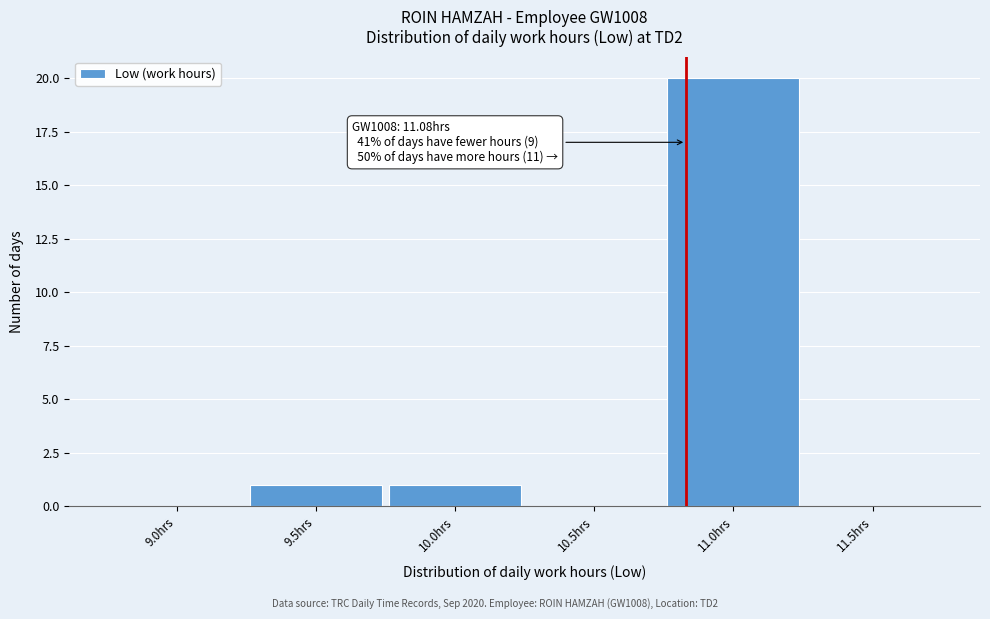

Reading left to right, extract all data points from this chart.

9.0hrs=0	9.5hrs=1	10.0hrs=1	10.5hrs=0	11.0hrs=20	11.5hrs=0